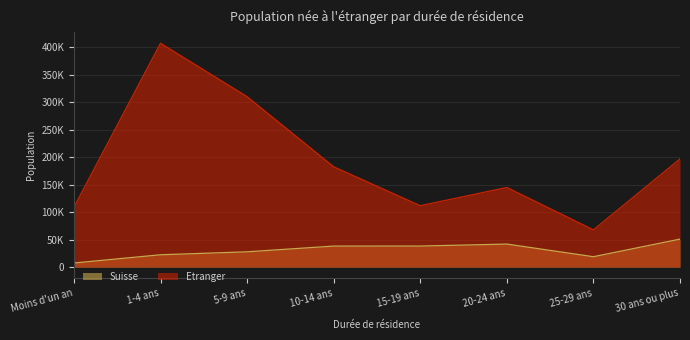

What is the greatest value displayed?

407191